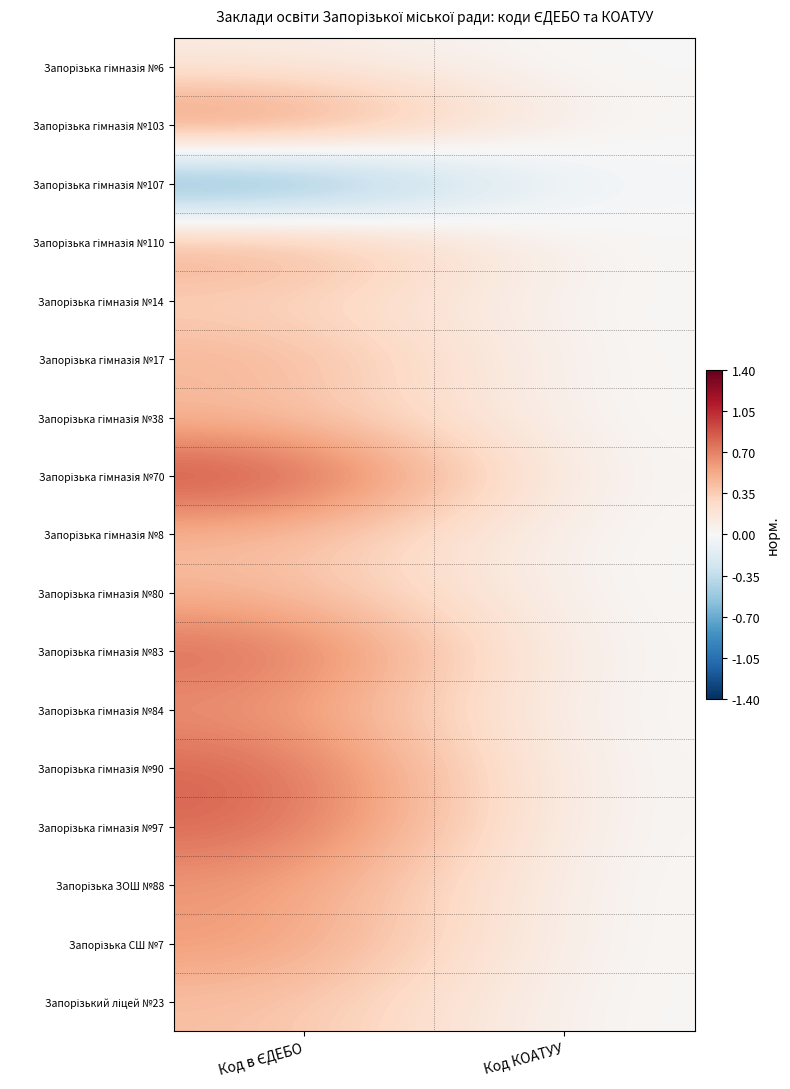

Count the number of categories in the chart.

2